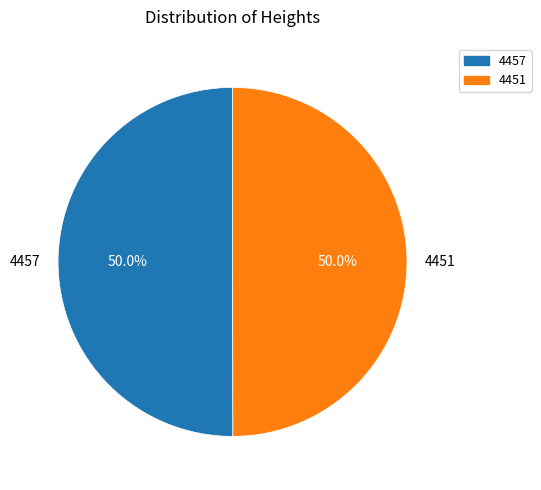

Combined, what portion of the pie is 4457 and 4451?

100.0%